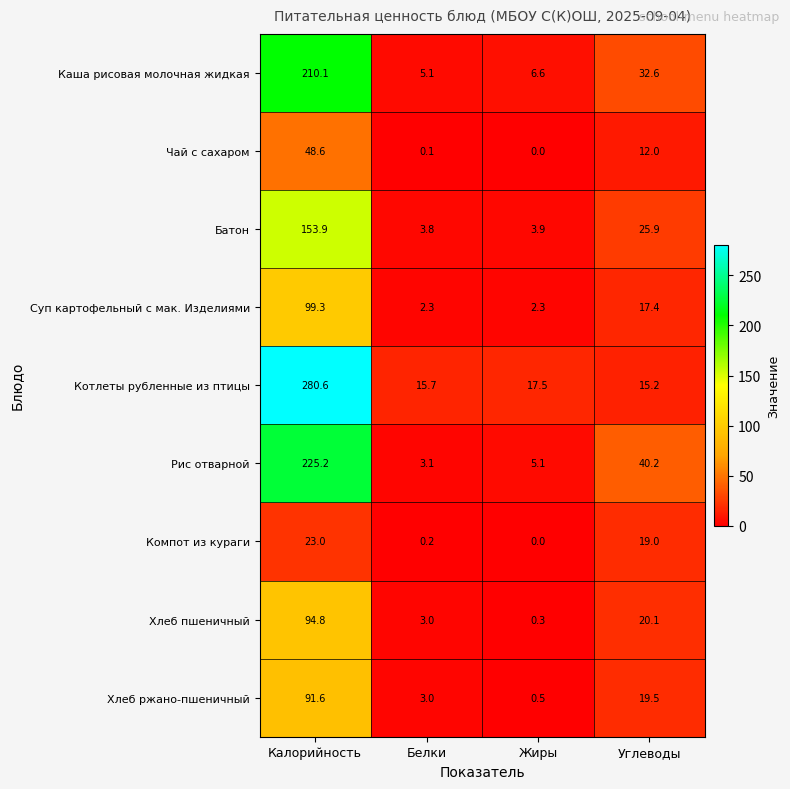

What is the difference between the Рис отварной values at Калорийность and Белки?

222.1